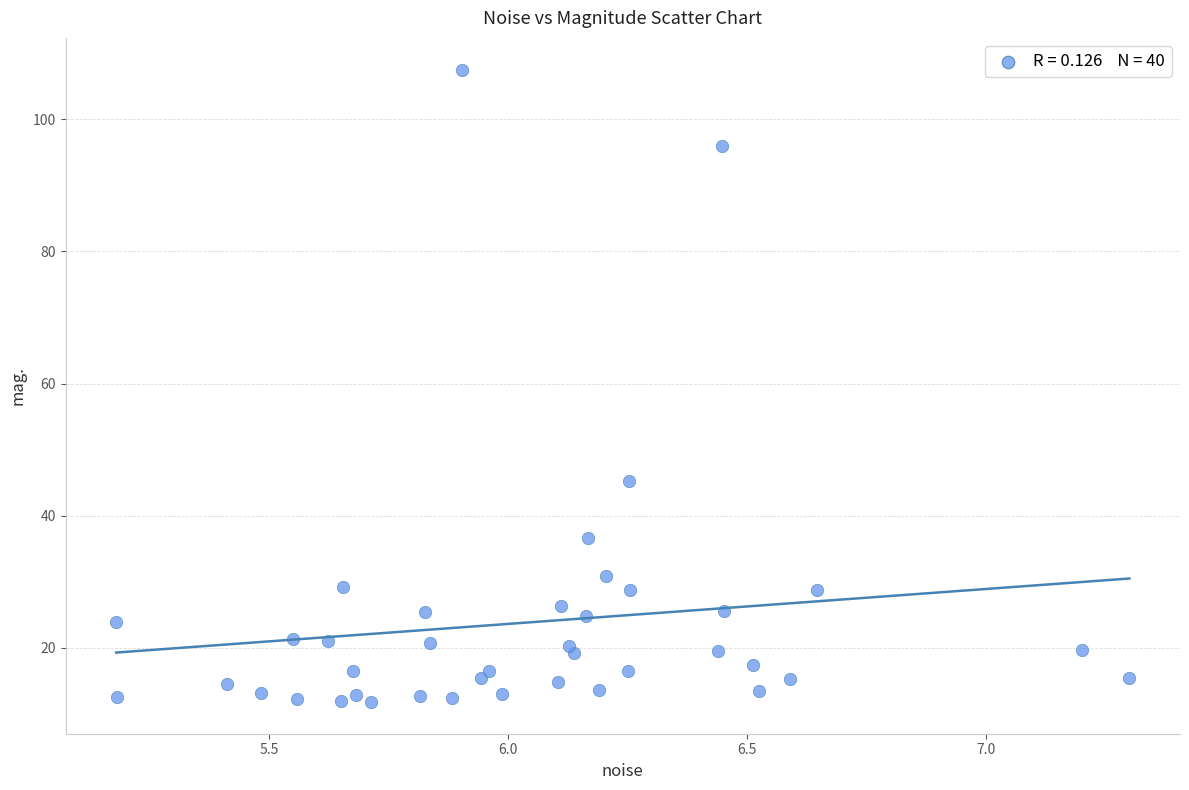

What Y value in the scatter plot is closest to 59?

45.2